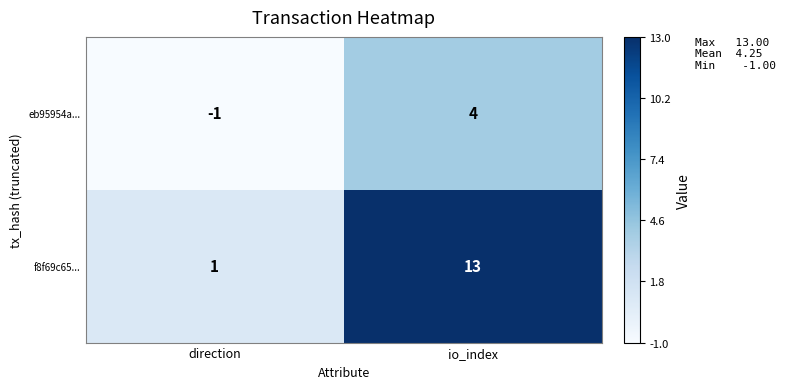

The value of f8f69c65... at direction is 1. True or false?

True